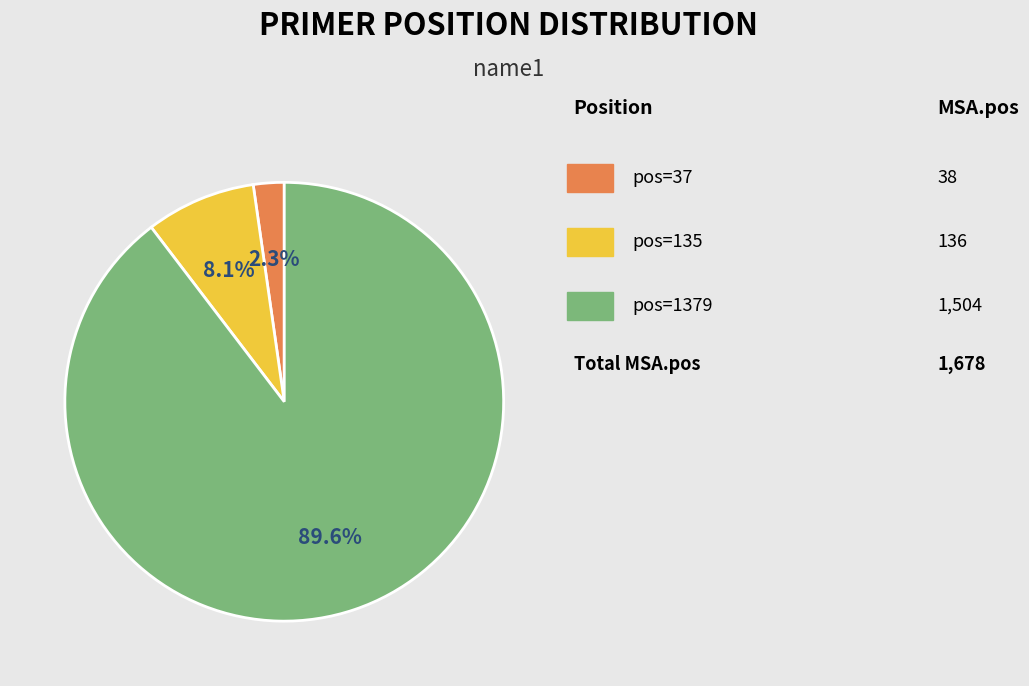

Is there any slice that represents more than half of the pie?

Yes